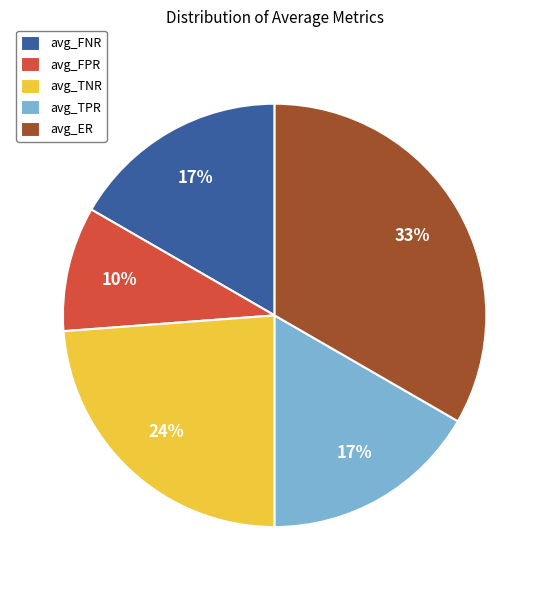

True or false: avg_TPR accounts for 24% of the total.

False